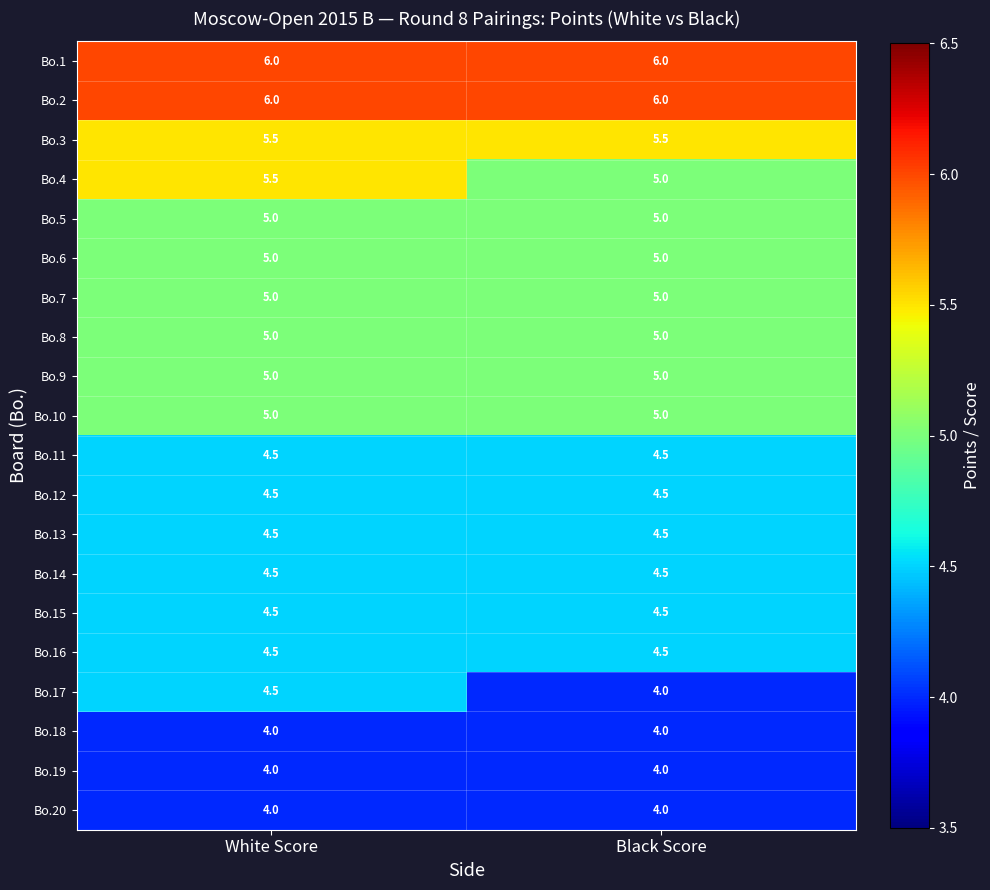

What is the smallest value displayed?

4.0